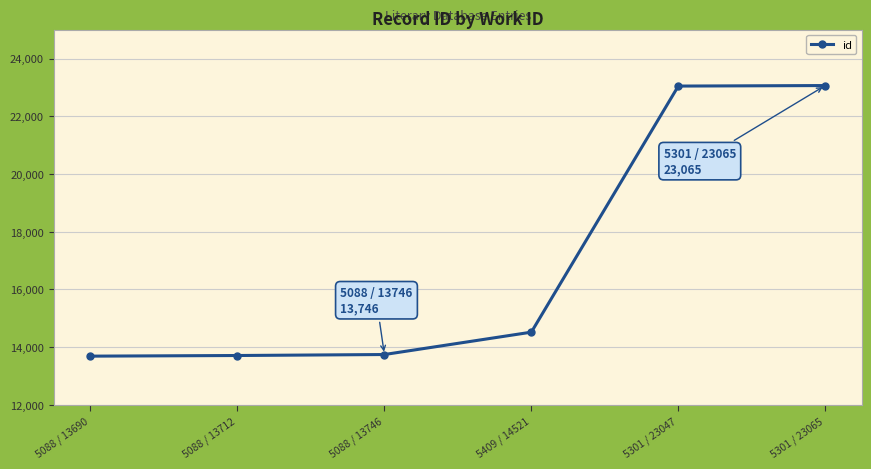

The chart shows a value of 14521 at 5409 / 14521. True or false?

True